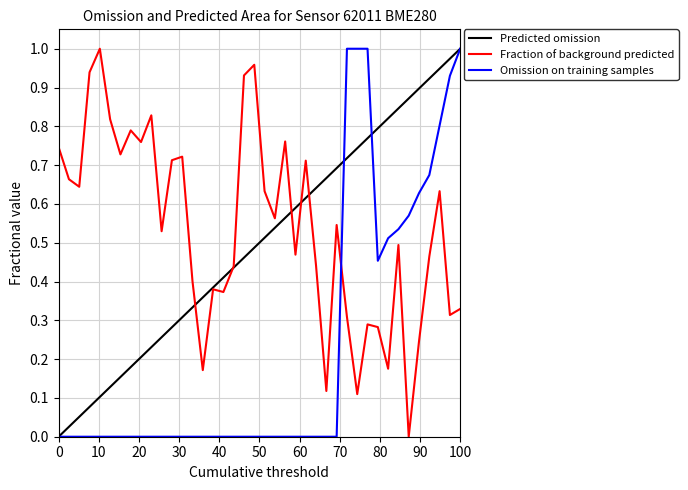

True or false: Omission on training samples and Fraction of background predicted intersect in this chart.

True